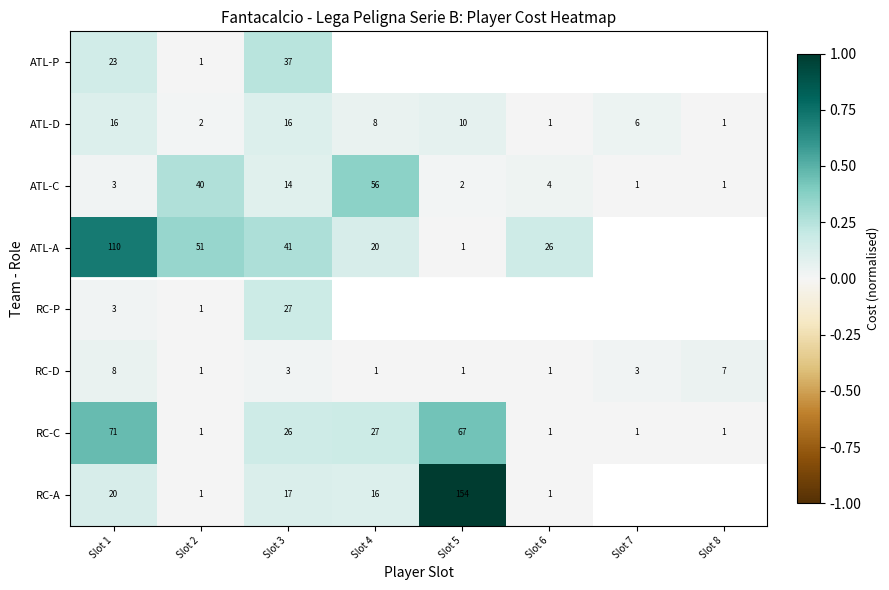

At Slot 3, list the series in order from largest to smallest.

ATL-A, ATL-P, RC-P, RC-C, RC-A, ATL-D, ATL-C, RC-D